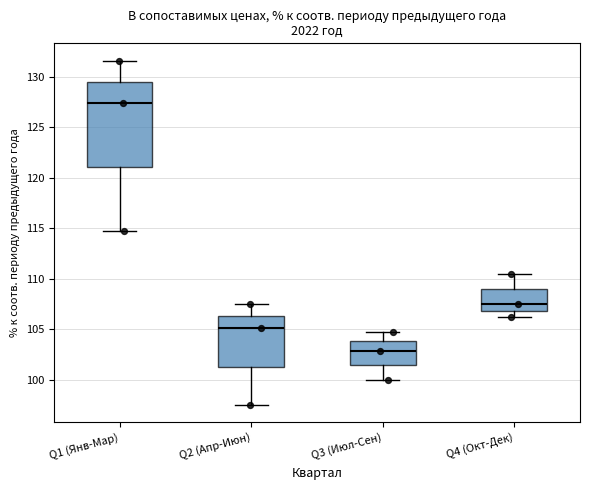

Which box's median line is the lowest?

Q3 (Июл-Сен)